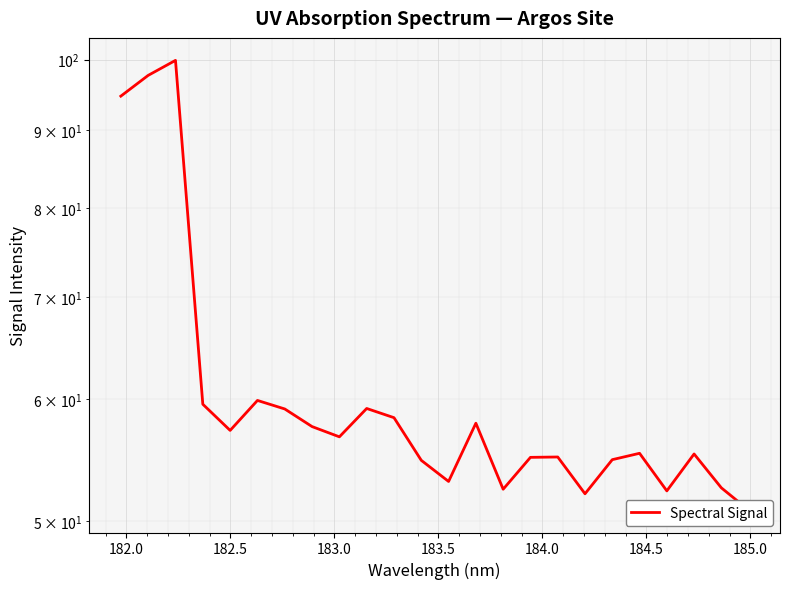

How many values exceed 56?

12